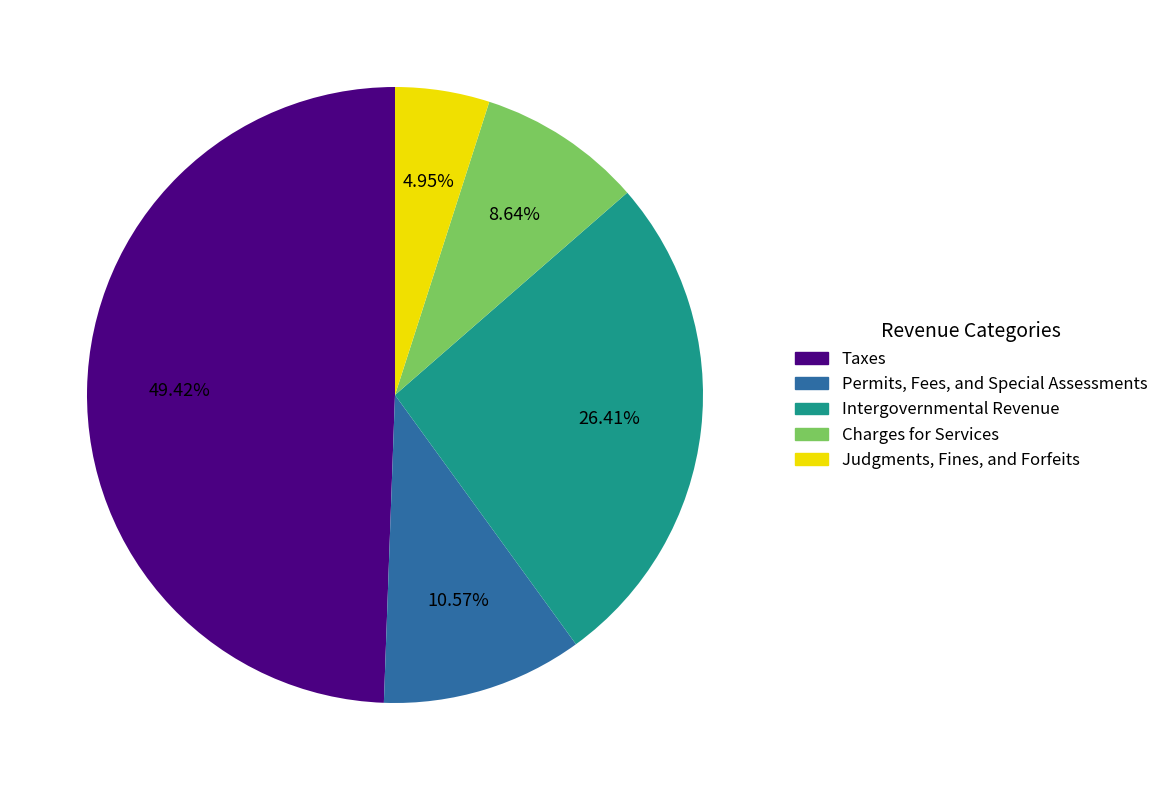

Which slice is the largest?

Taxes